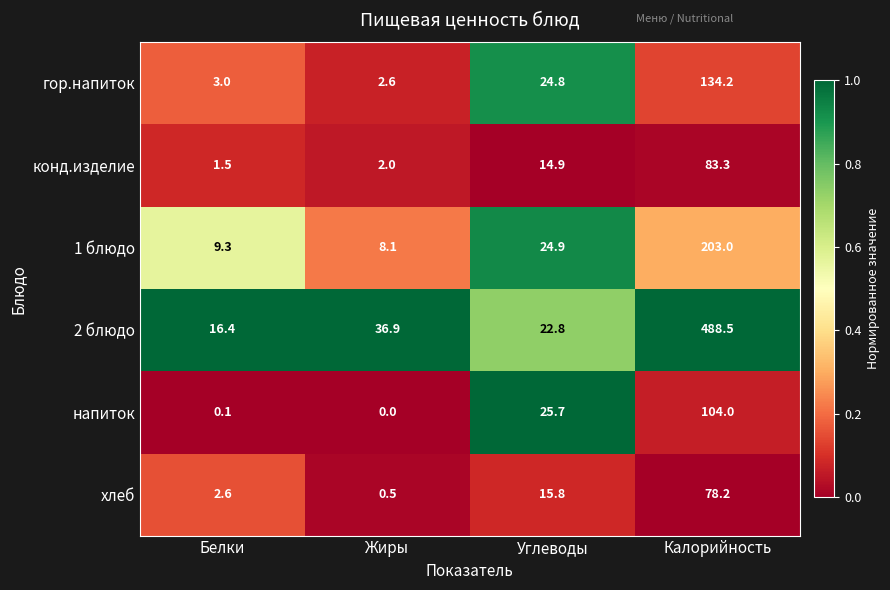

How many data points does each series have?

4